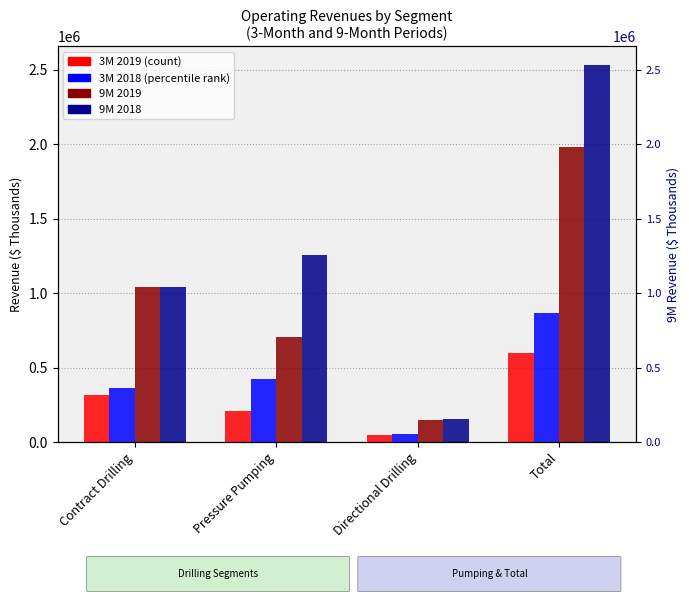

What are all the series names shown in the legend?

3M 2019, 3M 2018, 9M 2019, 9M 2018